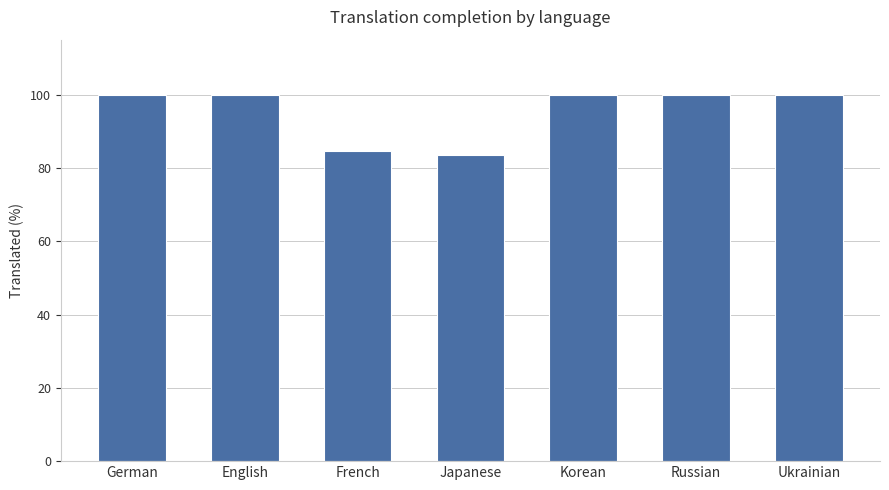

What is the value of the 7th bar from the left?

100.0